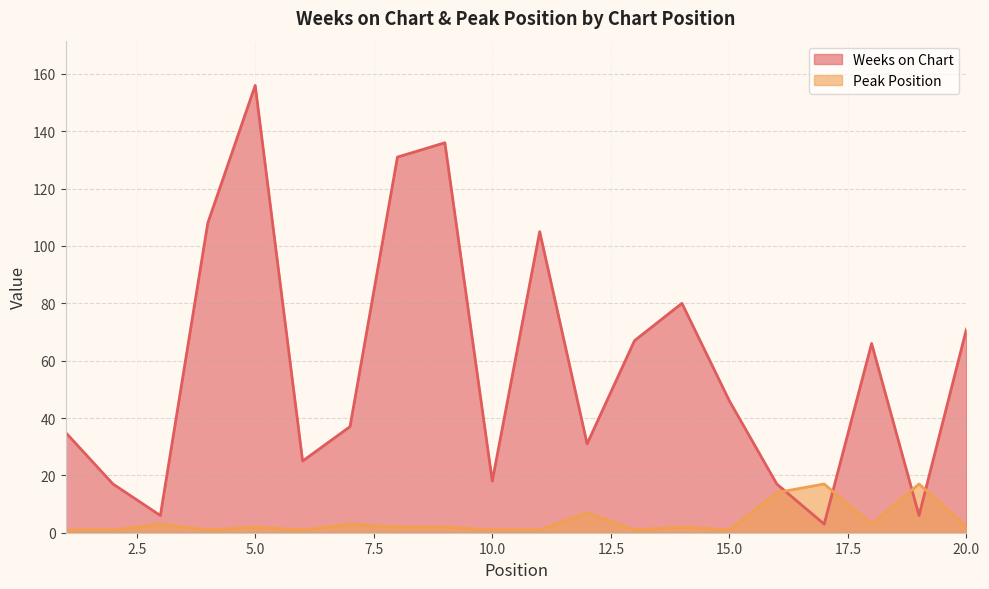

What are all the series names shown in the legend?

Weeks on Chart, Peak Position